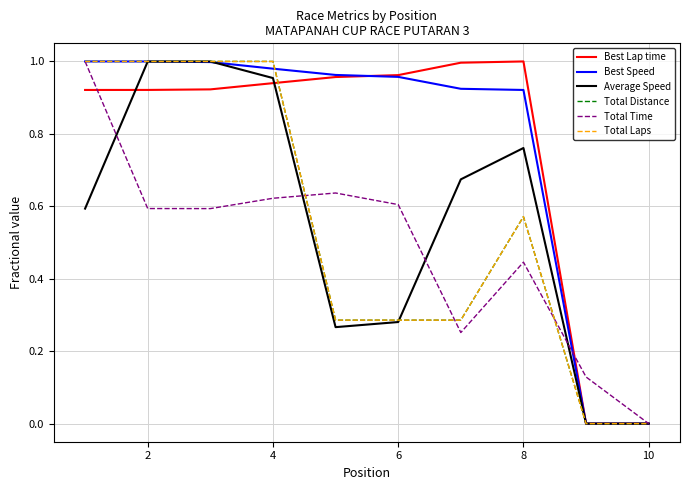

How many lines are shown in the chart?

6